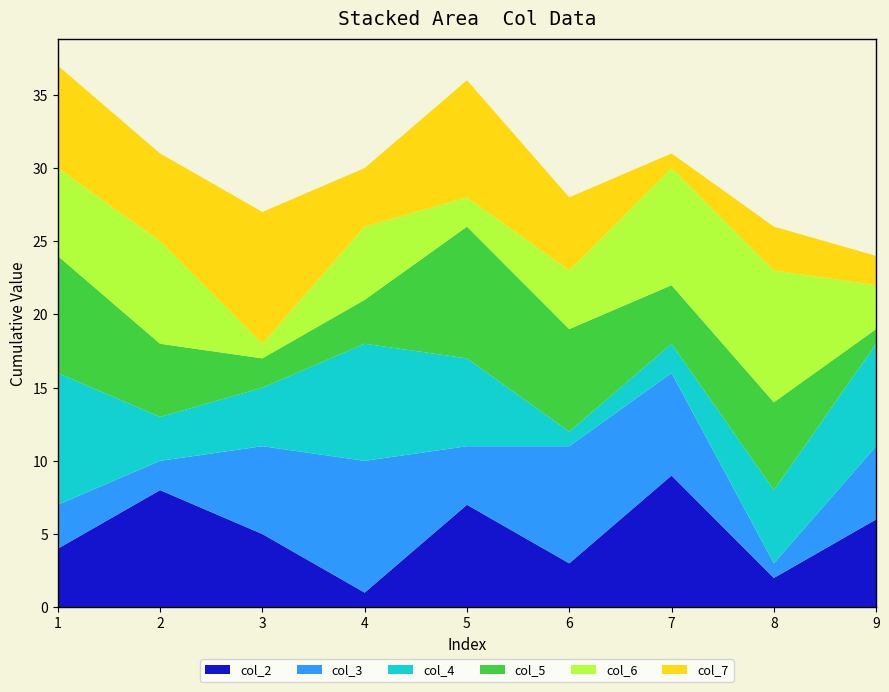

Reading left to right, list all the values displayed in this chart.

col_2: 4	8	5	1	7	3	9	2	6
col_3: 3	2	6	9	4	8	7	1	5
col_4: 9	3	4	8	6	1	2	5	7
col_5: 8	5	2	3	9	7	4	6	1
col_6: 6	7	1	5	2	4	8	9	3
col_7: 7	6	9	4	8	5	1	3	2